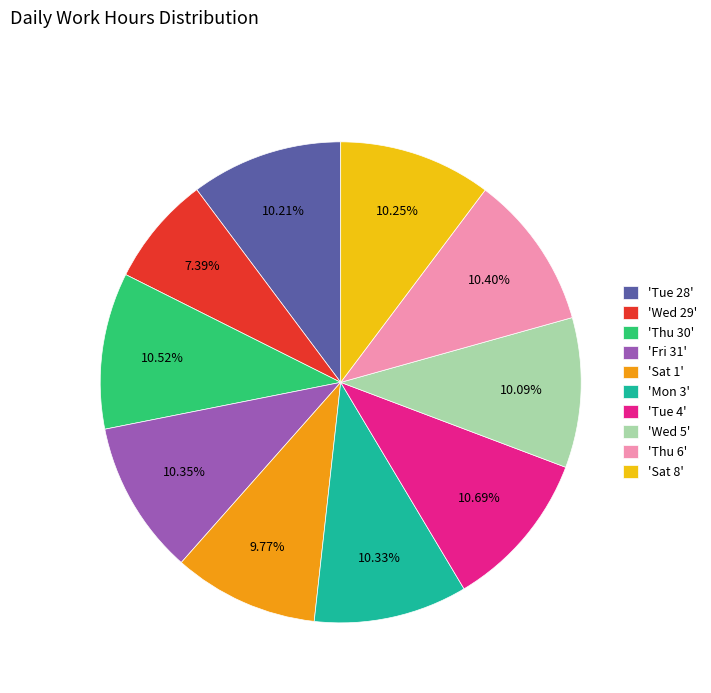

What is the ratio of the value at 'Fri 31' to the value at 'Wed 5'?

1.0